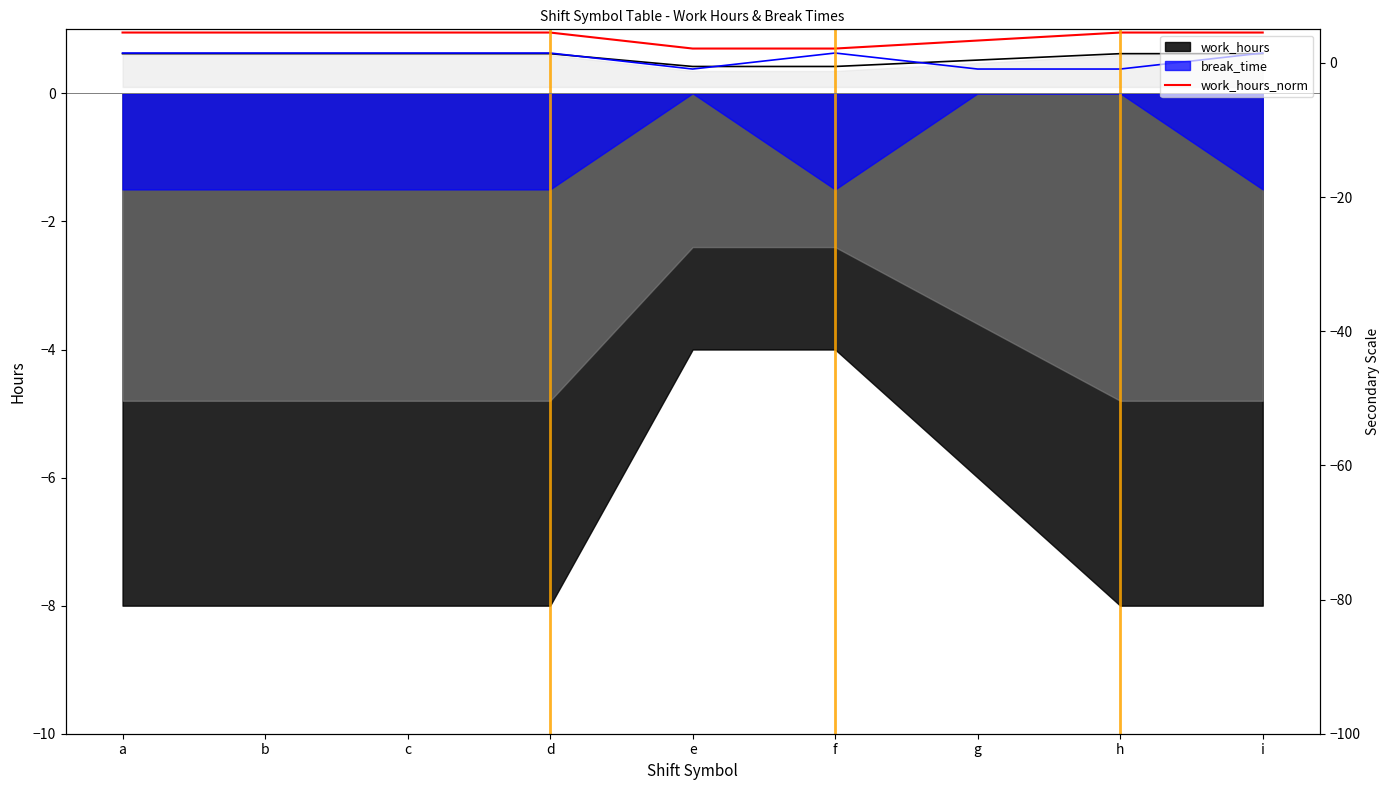

Between f and i, which is larger?

i